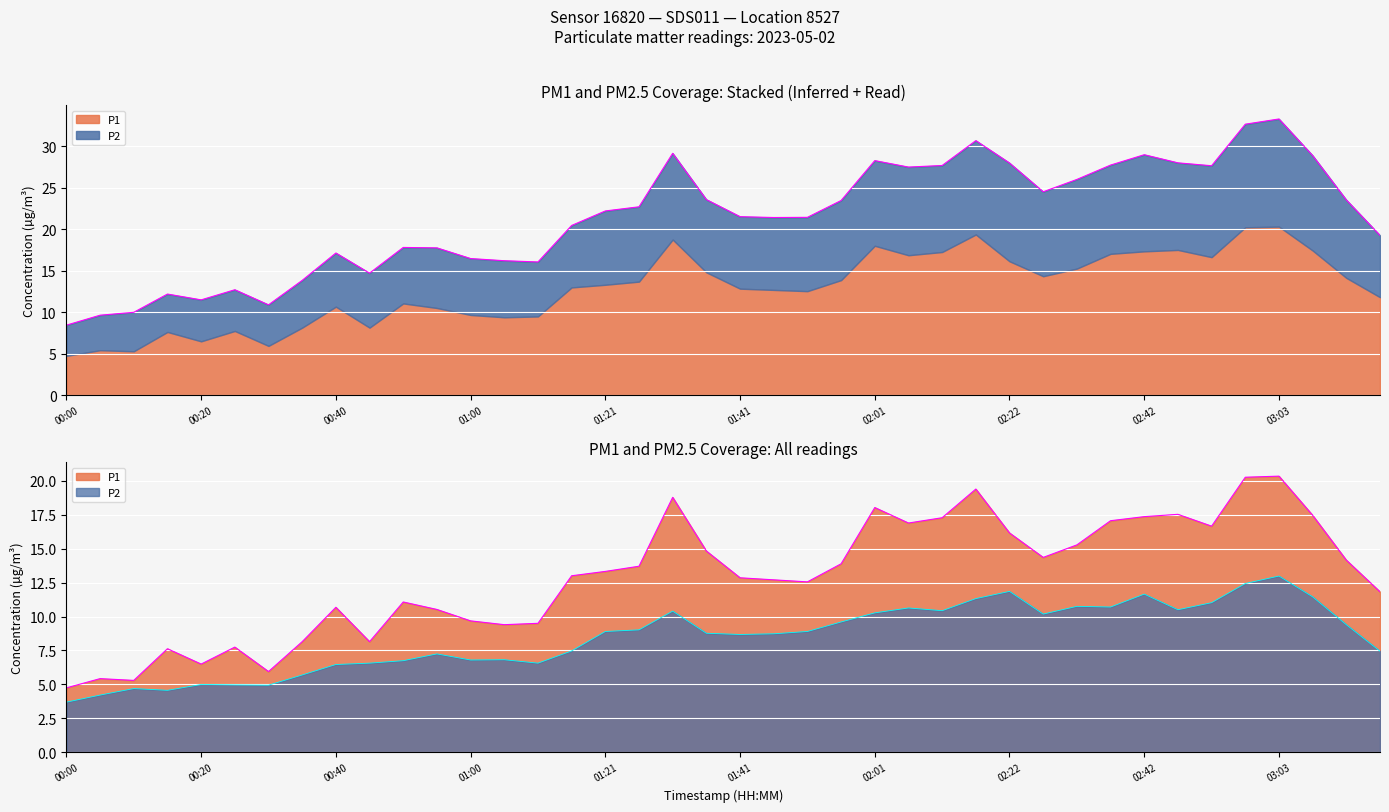

At which label is P1 closest to 12?

03:18